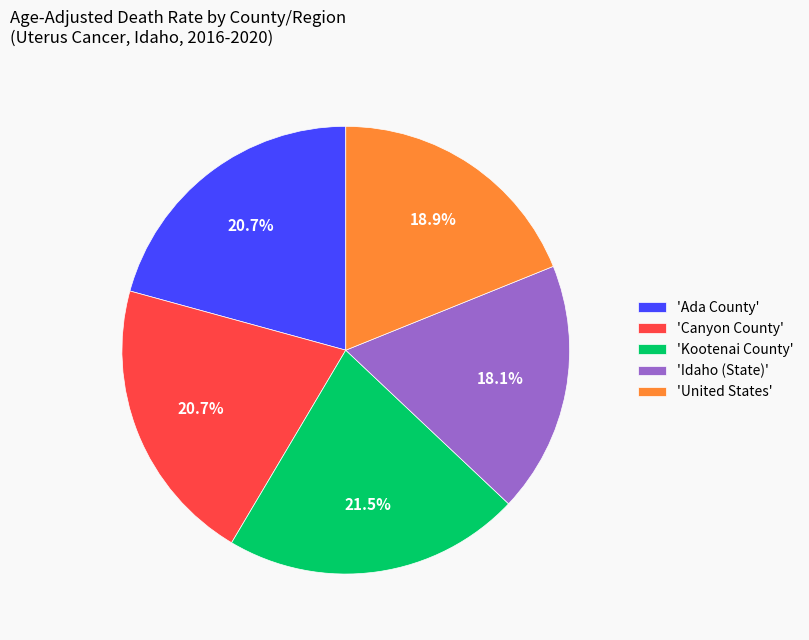

Is 'Kootenai County' the majority of the pie?

No